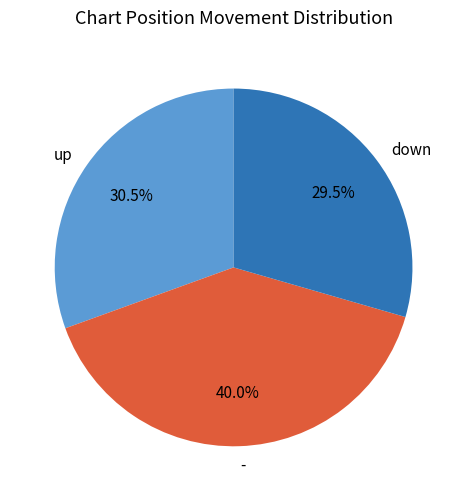

What is the total percentage of down and -?

69.5%